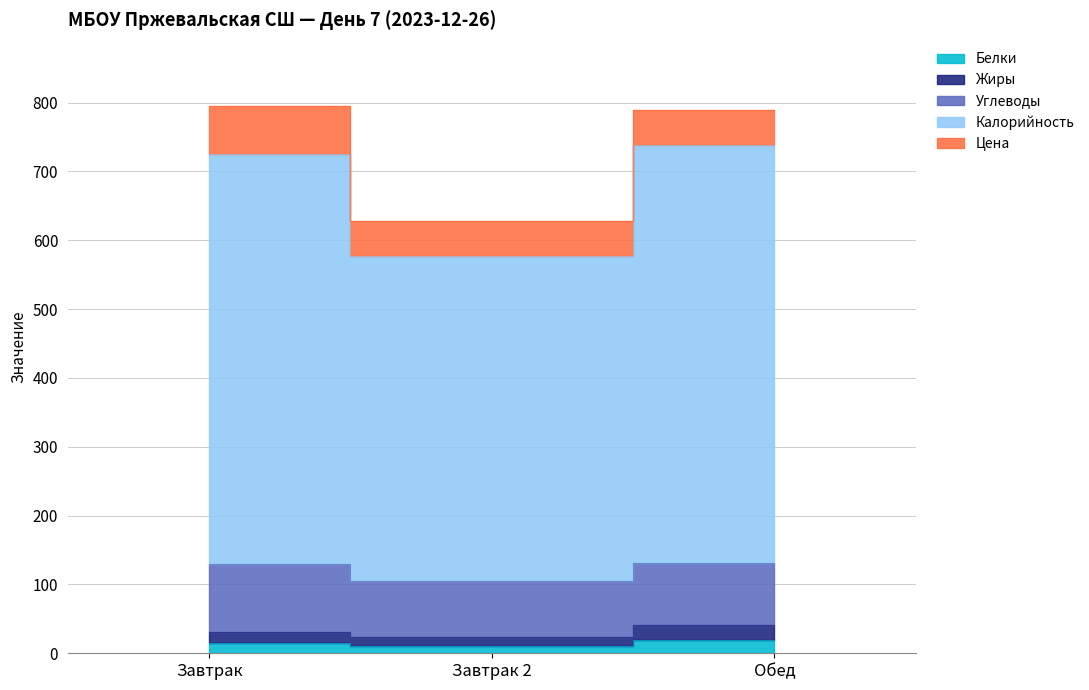

List the labels in order of Белки value, smallest first.

Завтрак 2, Завтрак, Обед